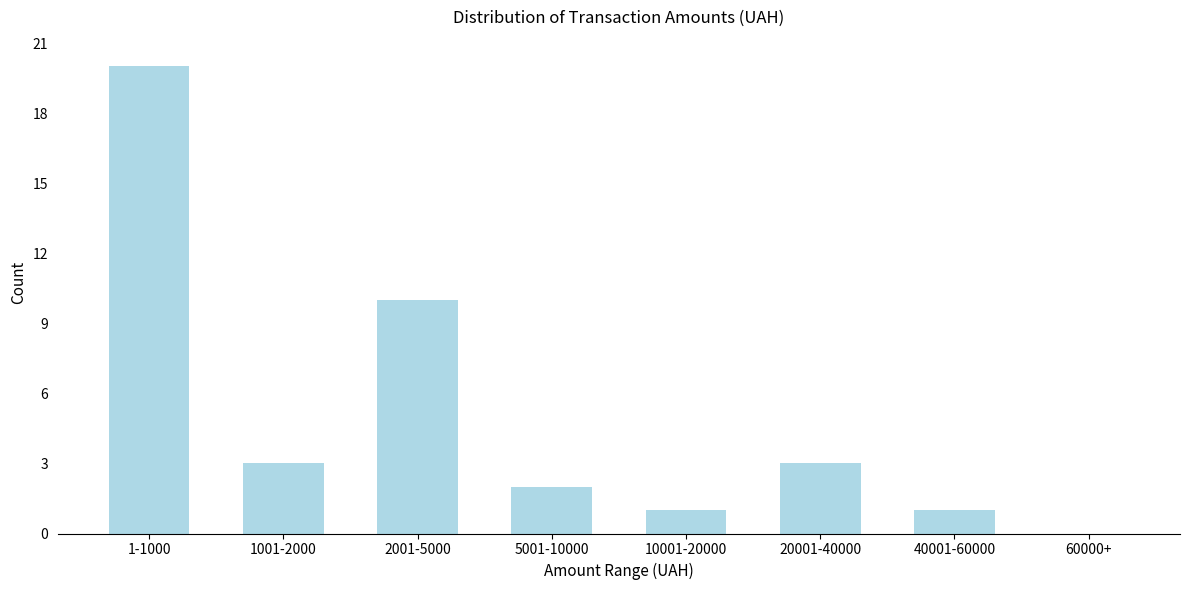

Reading left to right, extract all data points from this chart.

1-1000=20	1001-2000=3	2001-5000=10	5001-10000=2	10001-20000=1	20001-40000=3	40001-60000=1	60000+=0